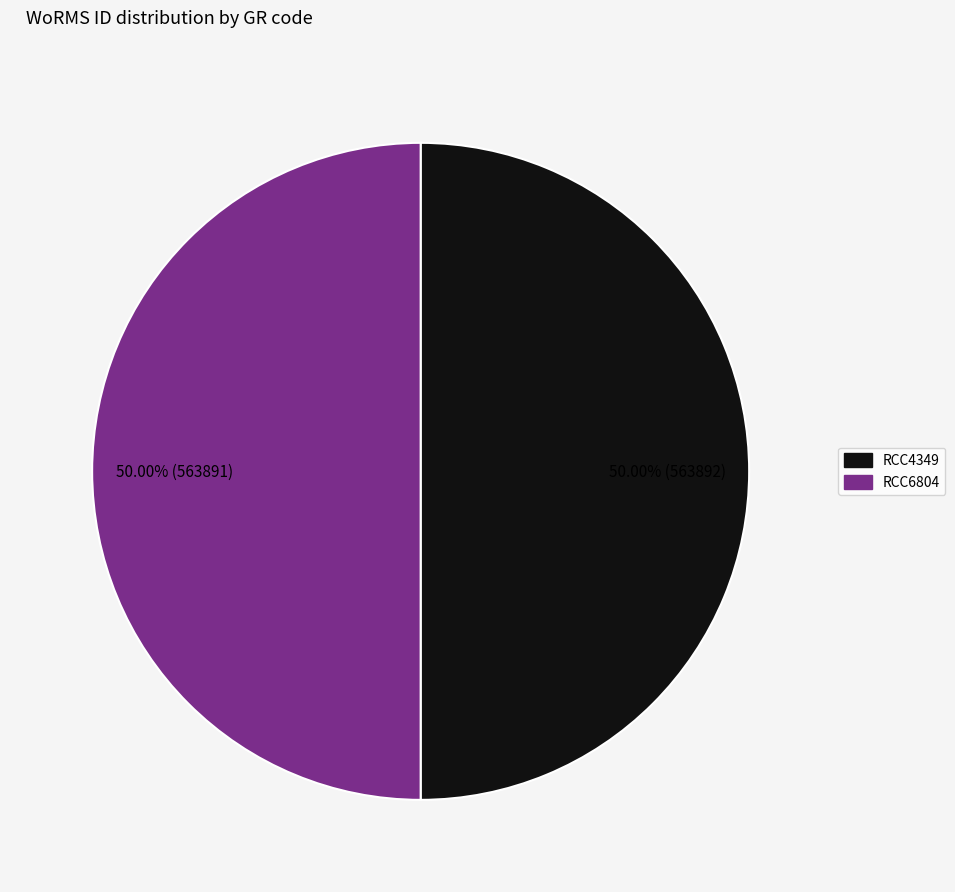

Do RCC6804 and RCC4349 together represent more than half of the pie?

Yes